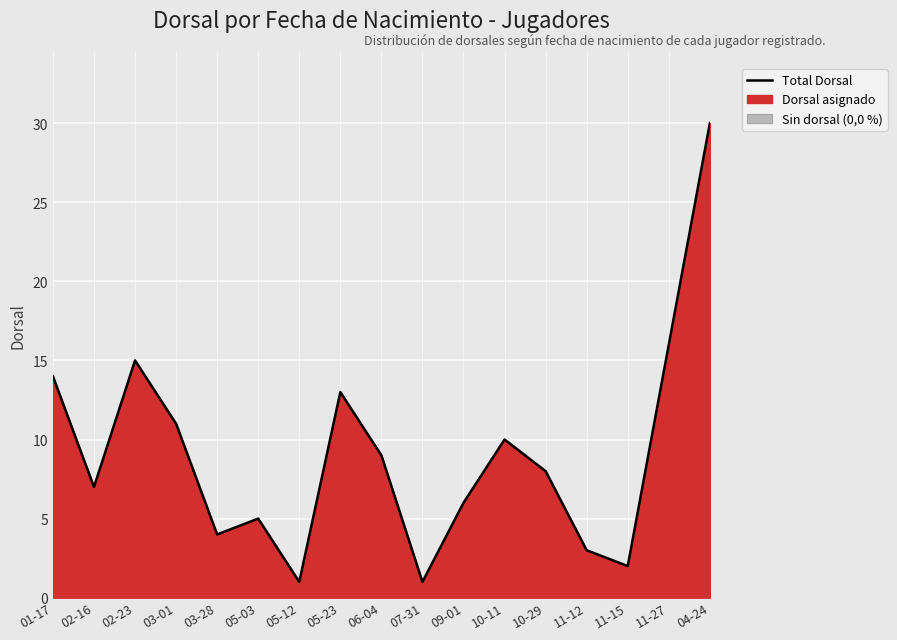

What is the maximum value shown in the chart?

30